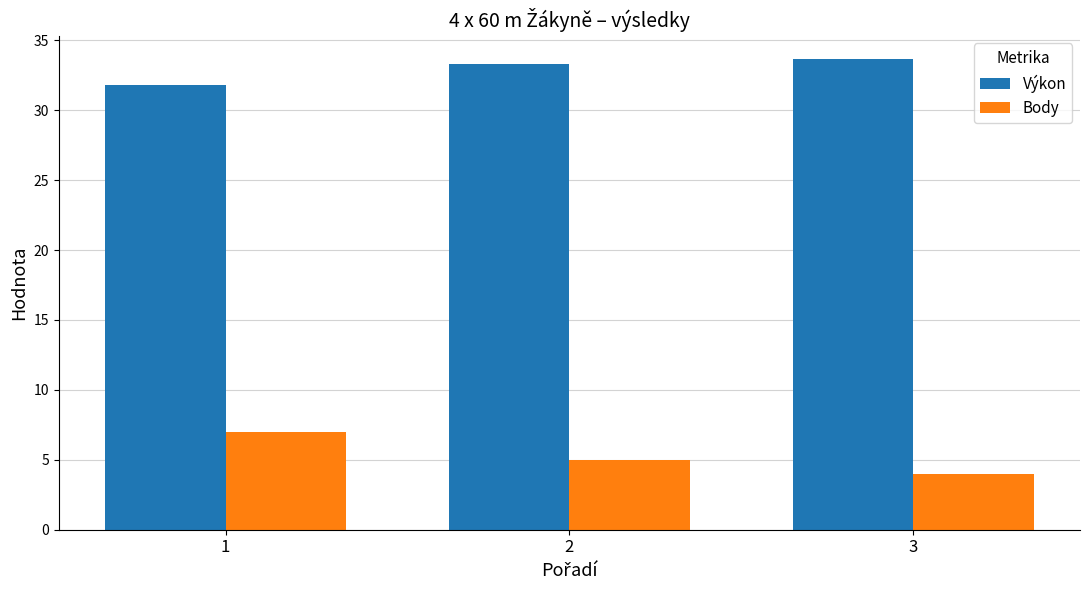

What is the smallest value displayed?

4.0